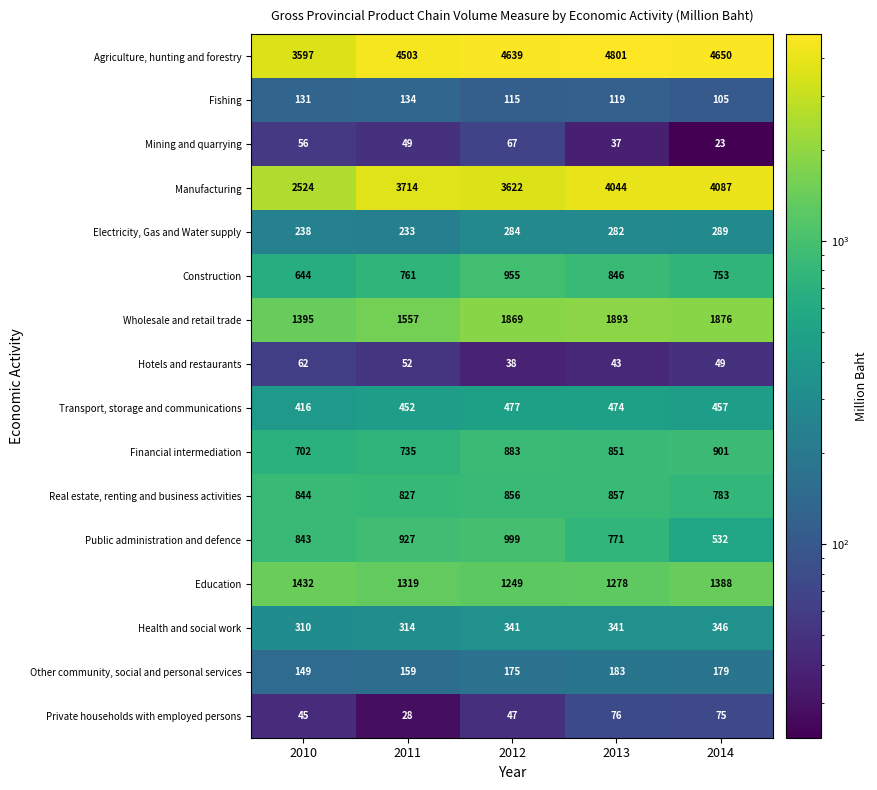

Which series has the largest range (max minus min)?

Manufacturing